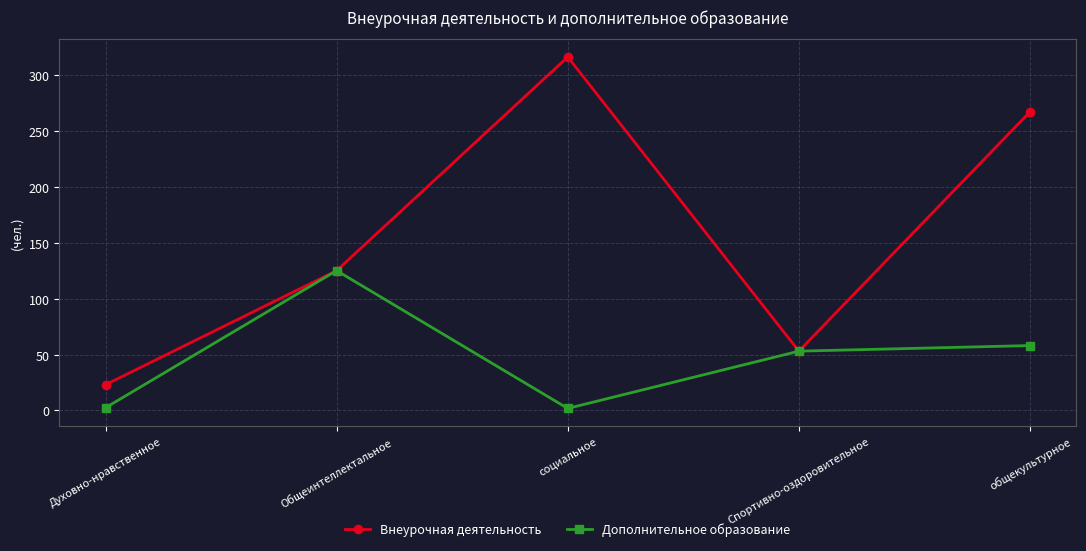

What are all the series names shown in the legend?

Внеурочная деятельность, Дополнительное образование